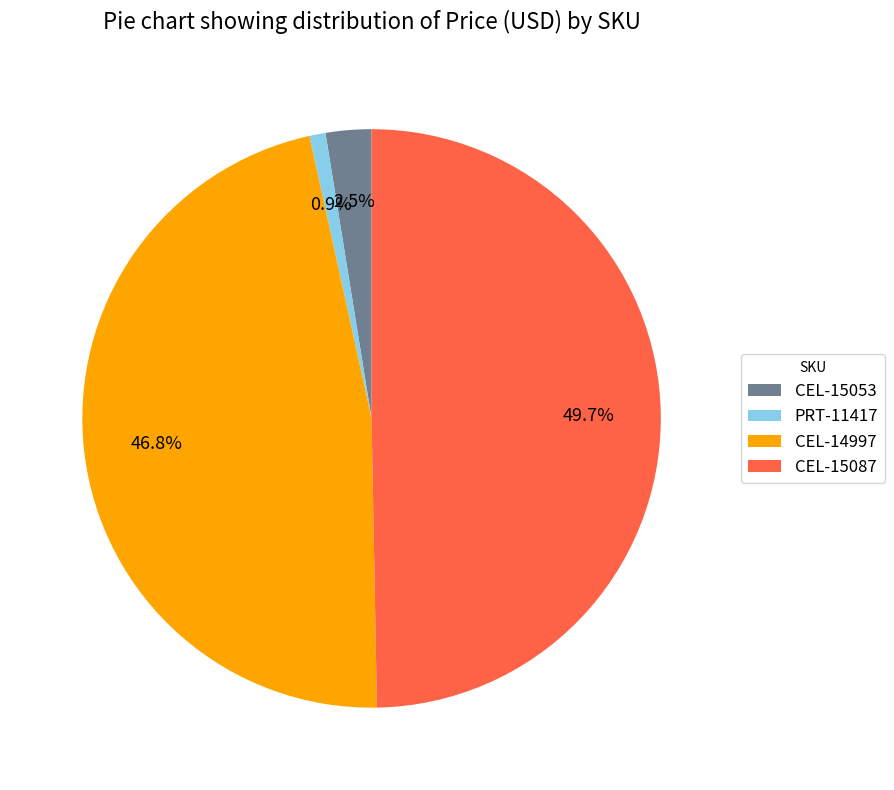

What is the smallest slice in the pie chart?

PRT-11417